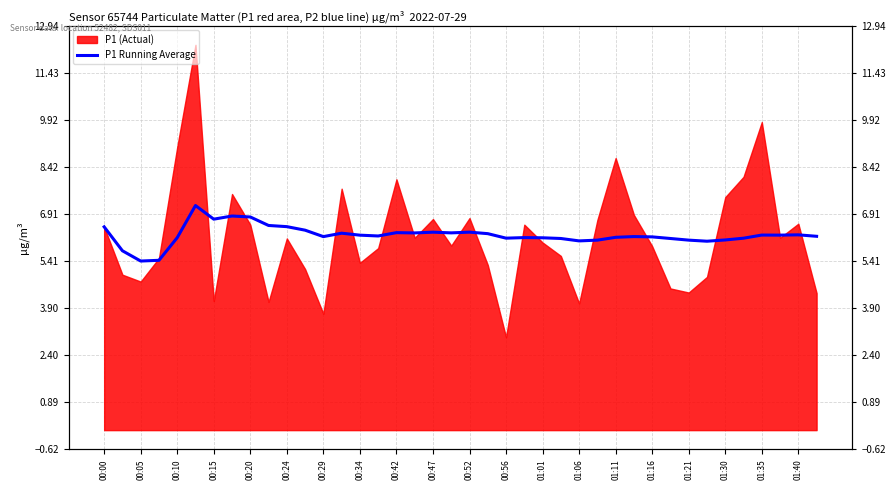

Does the chart display data point markers on the line(s)?

No